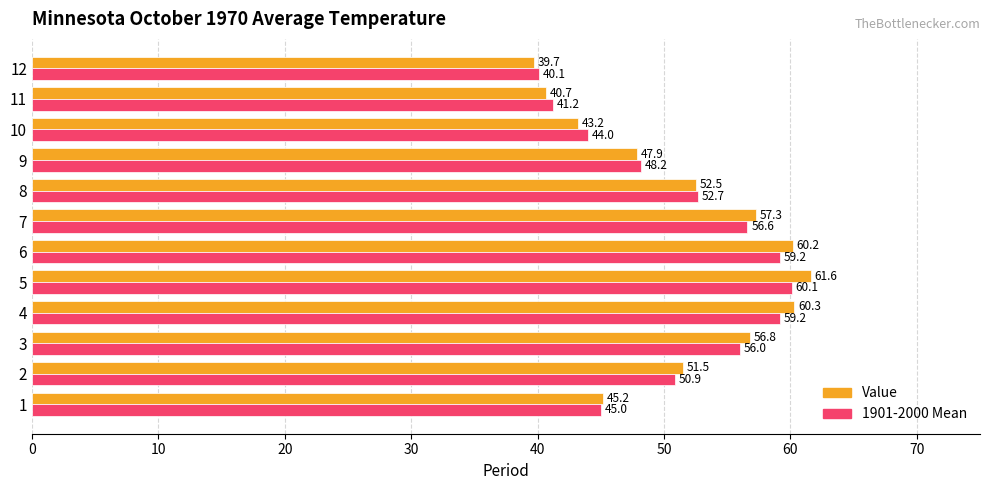

What is the difference between the second highest and second lowest values in the 1901-2000 Mean series?

18.0